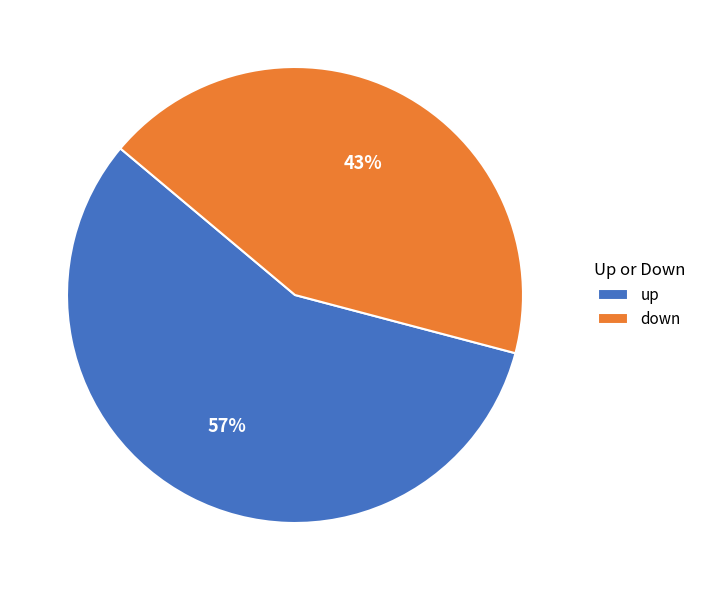

Between up and down, which is larger?

up